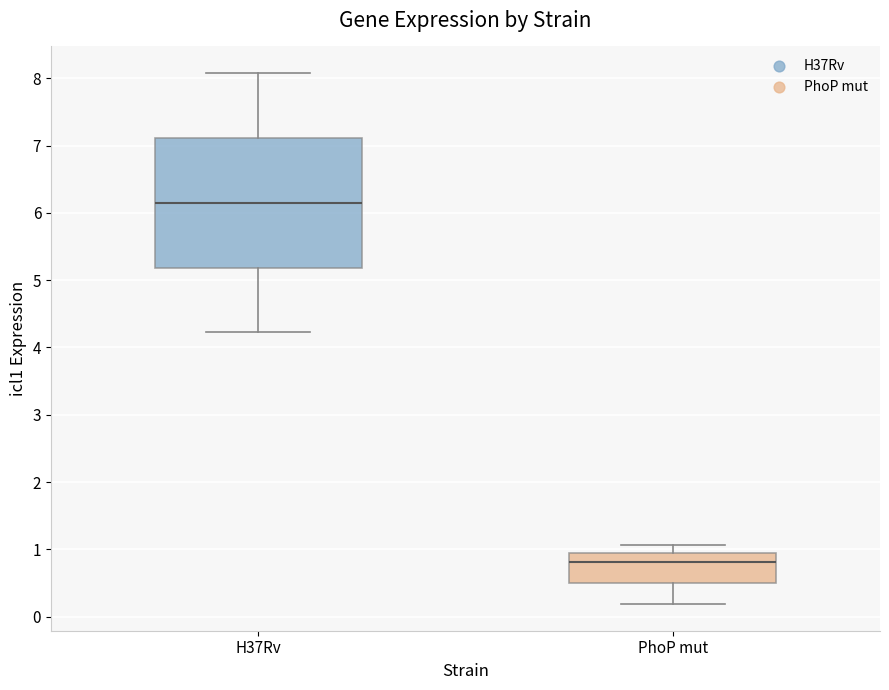

Reading left to right, transcribe this box plot: for each box, give where its median line is, the range the box spans, and where its two whiskers end, as read against the y-axis. The values are not printed on the chart, so give them approximately, as read against the axis.

H37Rv: median 6.2, box 5.2 to 7.1, whiskers 4.2 to 8.1
PhoP mut: median 0.8, box 0.5 to 0.9, whiskers 0.2 to 1.1